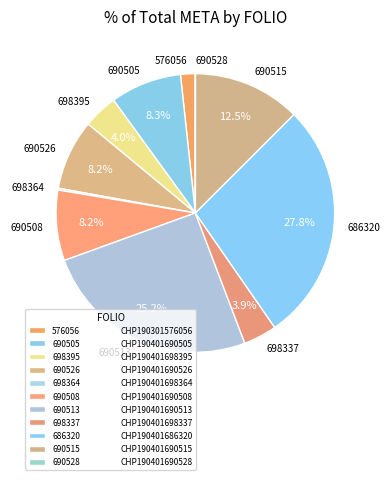

Is there a majority slice in this chart?

No